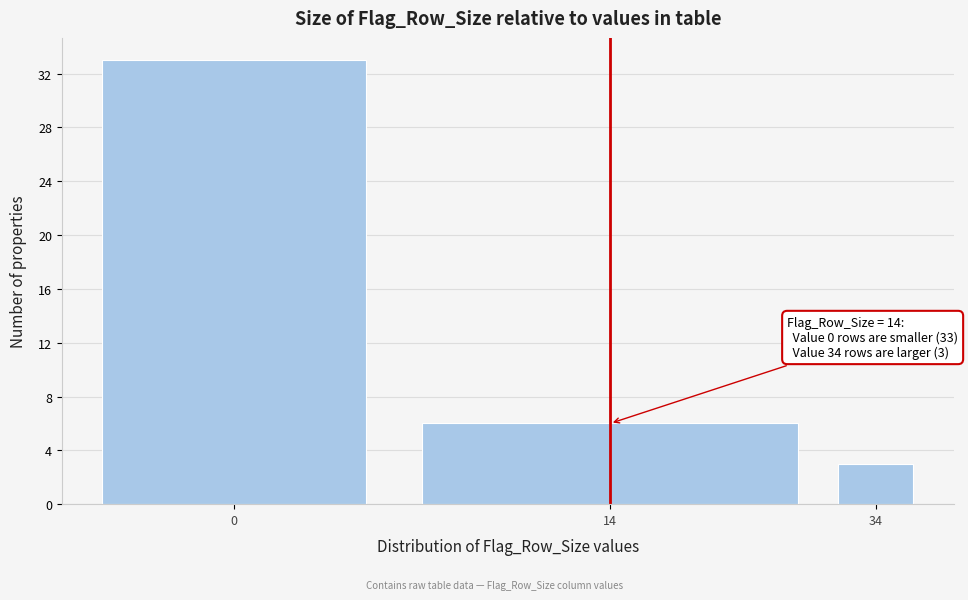

Reading left to right, transcribe all the data shown in this chart.

0=33	14=6	34=3